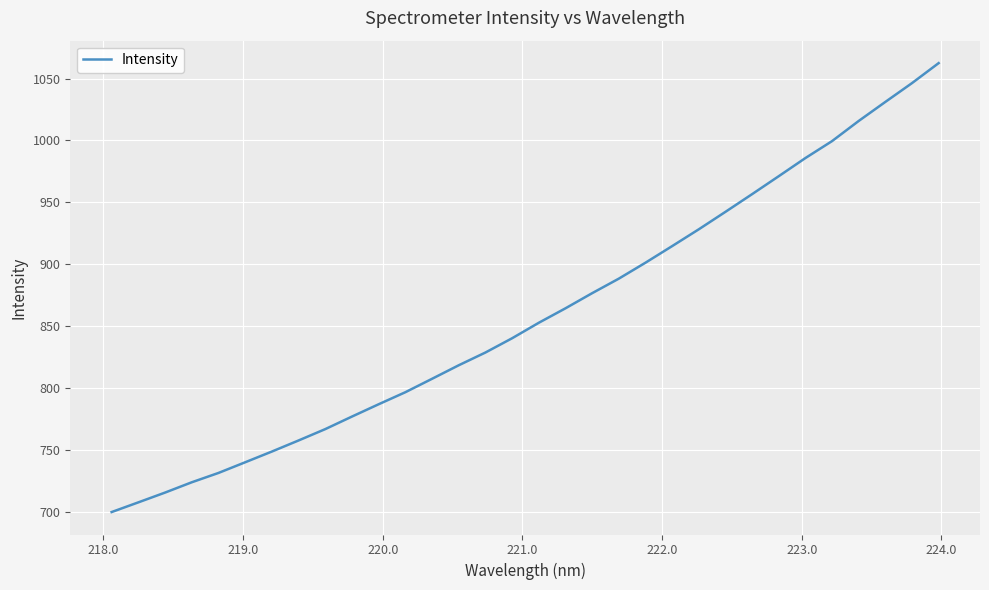

What is the minimum value shown in the chart?

699.7